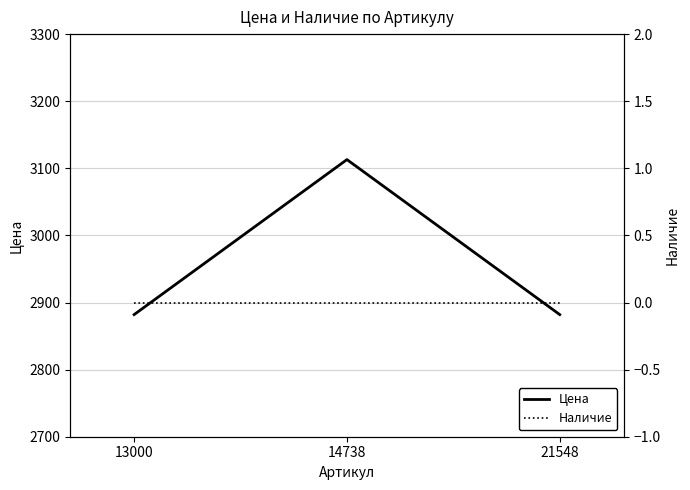

The Наличие series shows 0 at 14738. True or false?

True